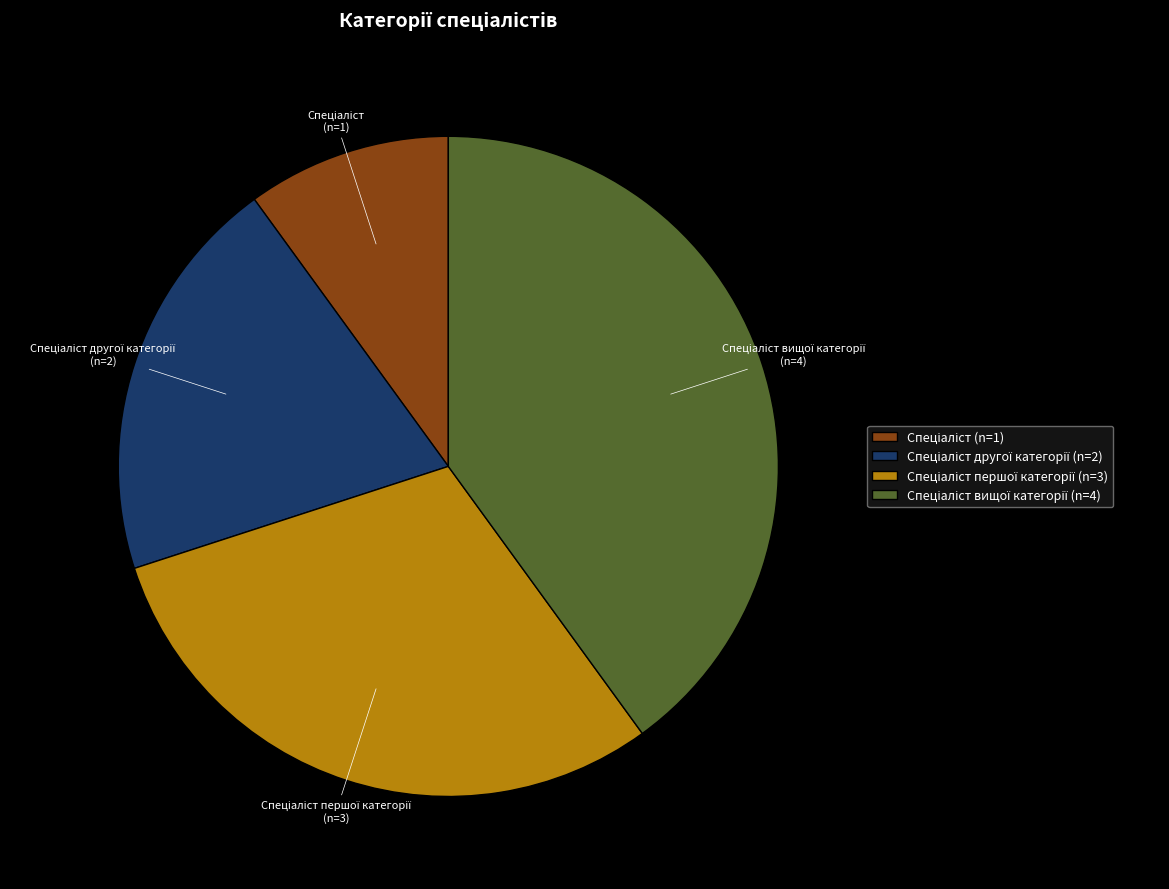

Does any single category account for the majority?

No